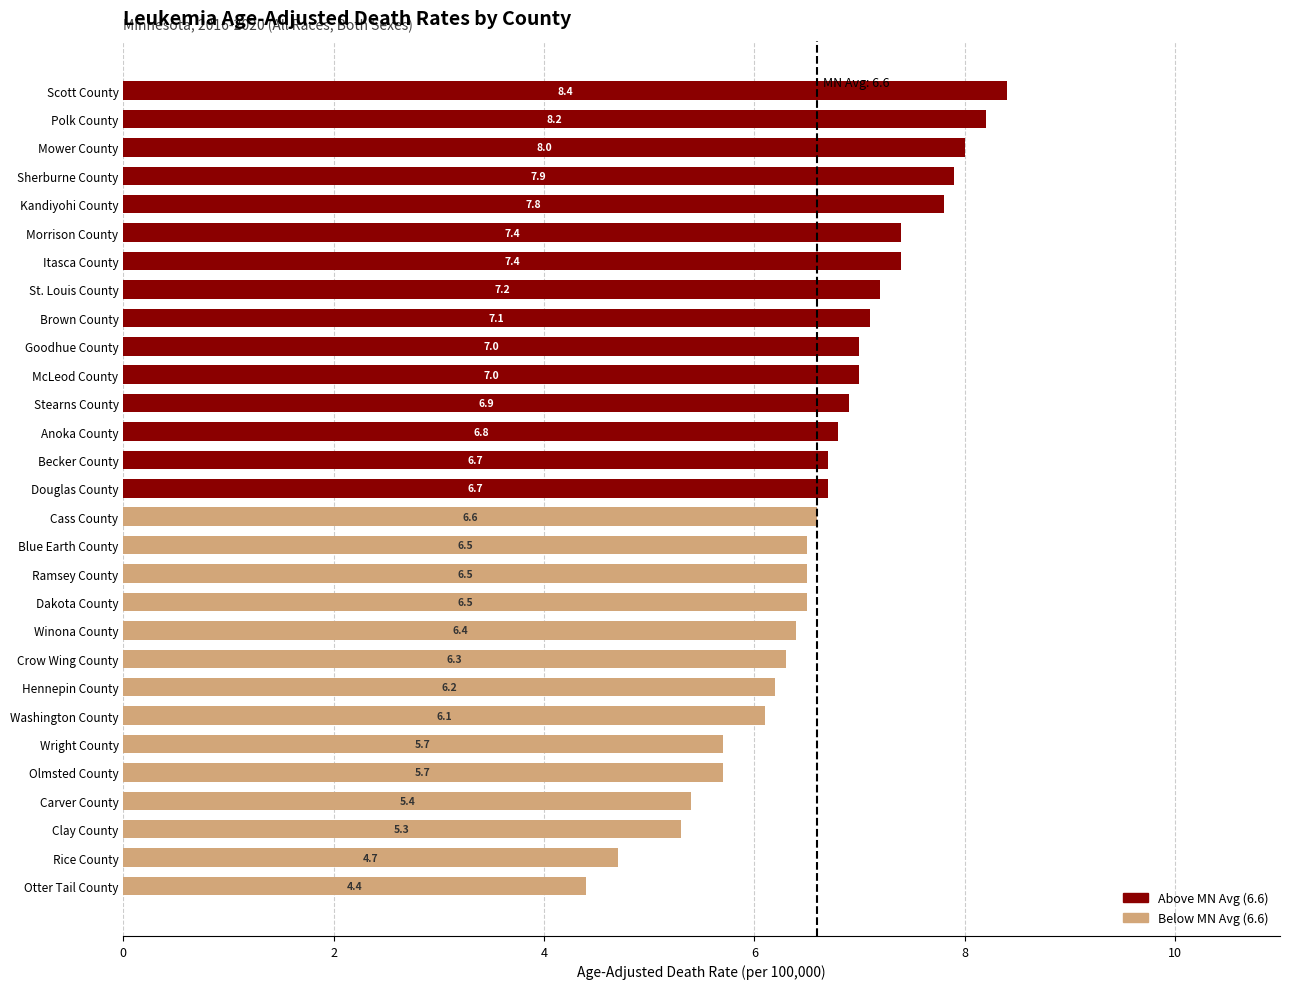

Does the chart contain stacked bars?

No